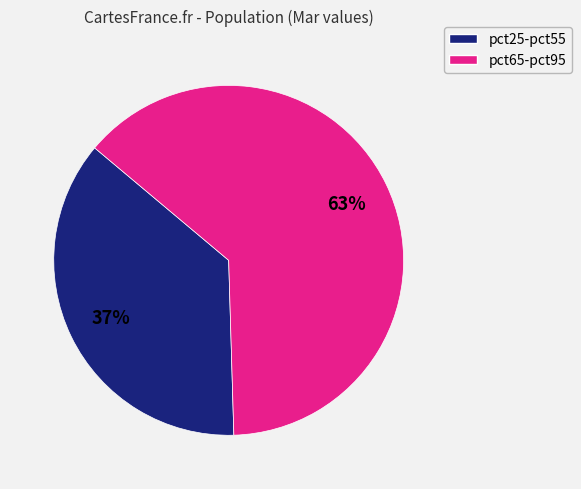

Is there a majority slice in this chart?

Yes